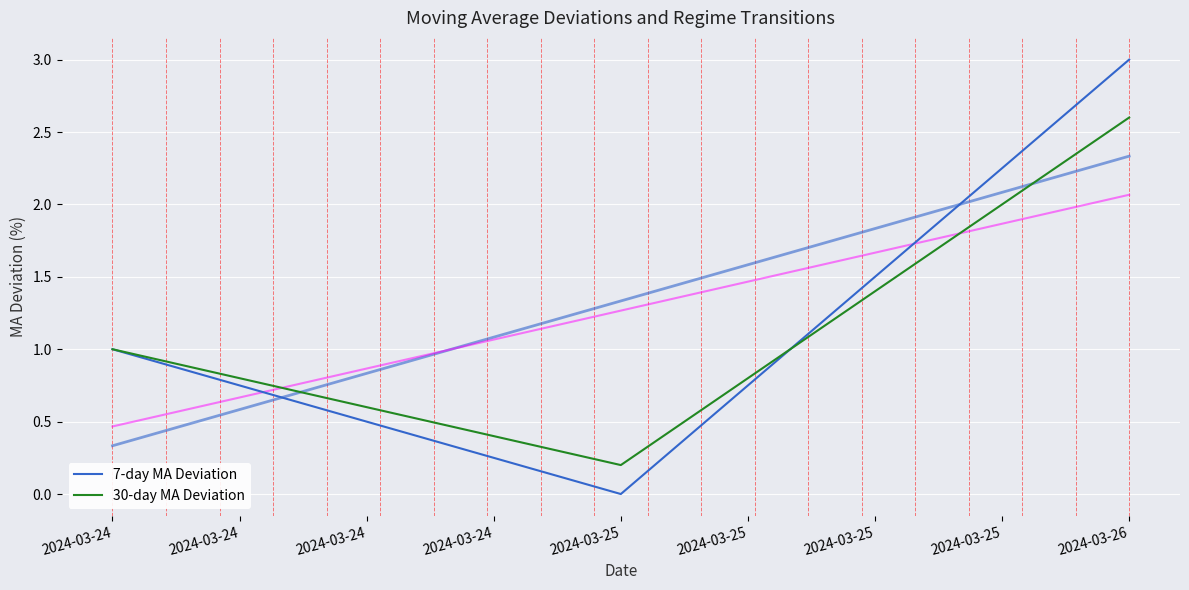

True or false: 7-day MA Deviation has a value of 1.0 at 2024-03-24.

True